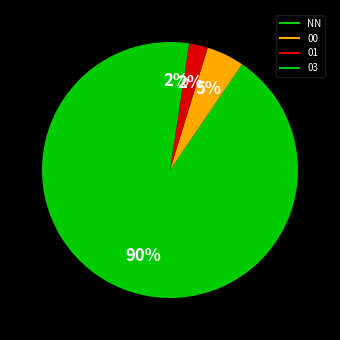

To the nearest percent, what percentage of the pie is 00?

5%